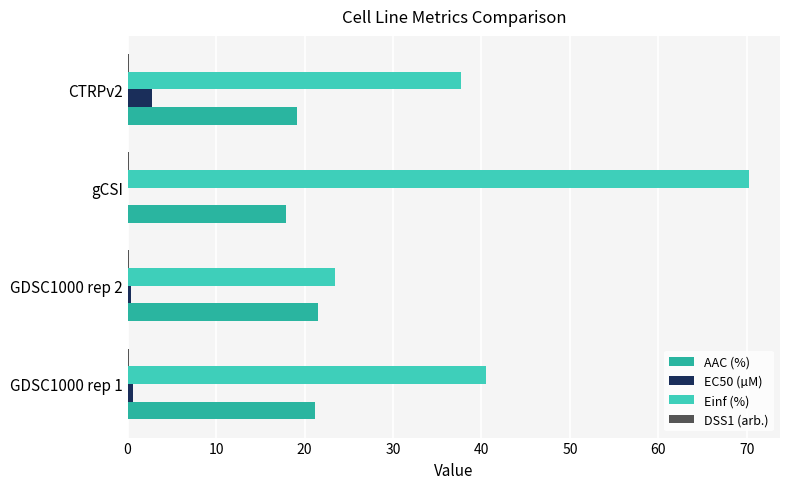

True or false: EC50 (µM) has a value of 2.7 at CTRPv2.

True